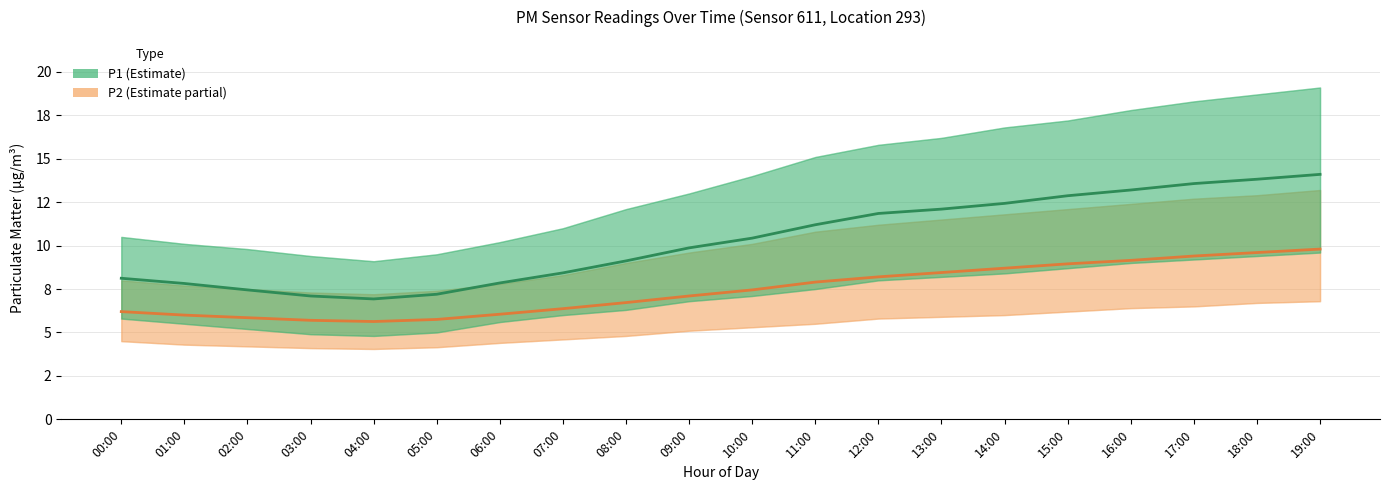

What is the label of the 9th point from the right?

11:00